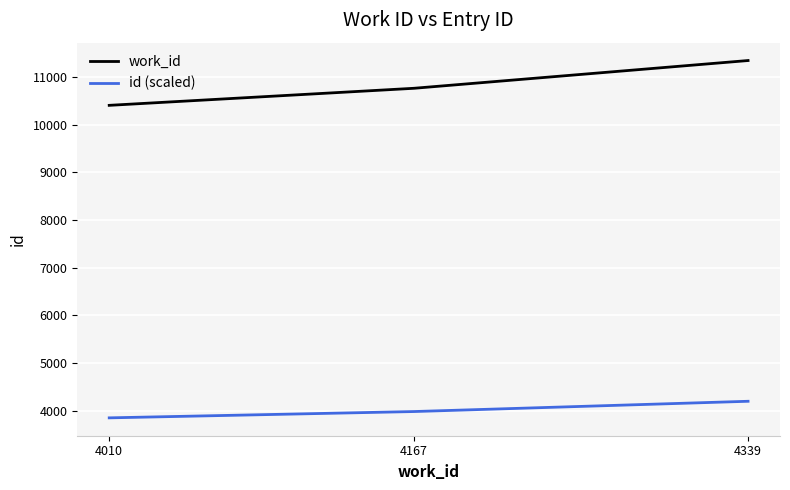

Which series has the largest range (max minus min)?

work_id